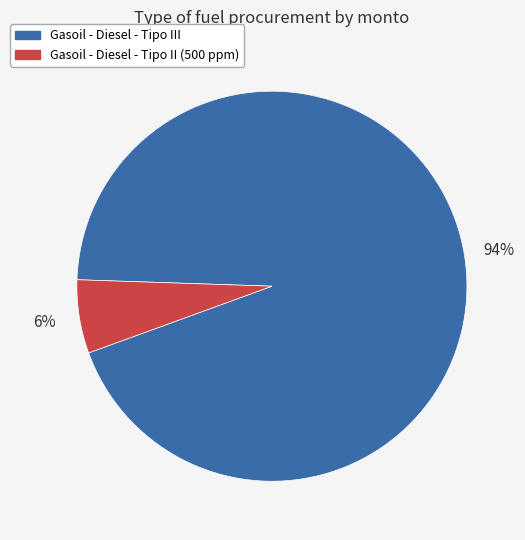

Which category has the smallest portion of the pie?

Gasoil - Diesel - Tipo II (500 ppm)